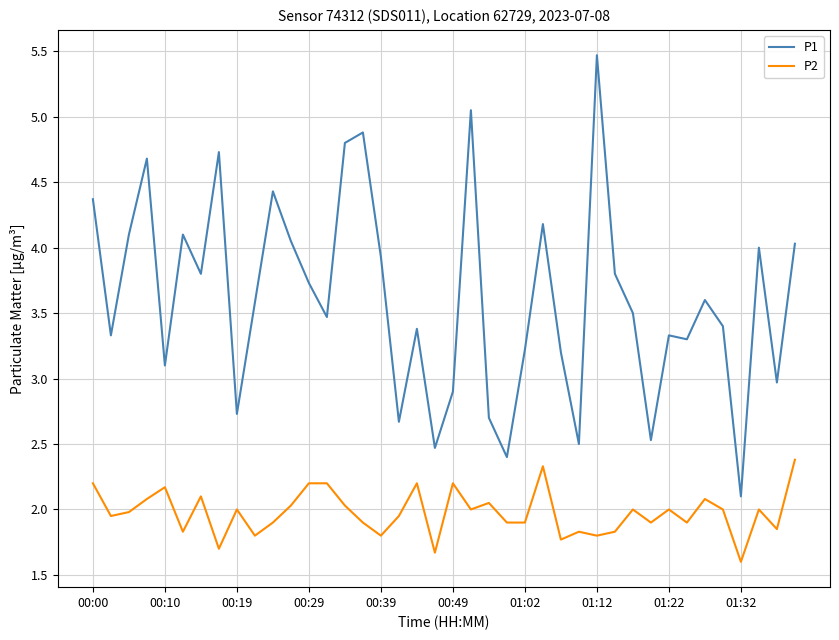

What is the smallest value displayed?

1.6